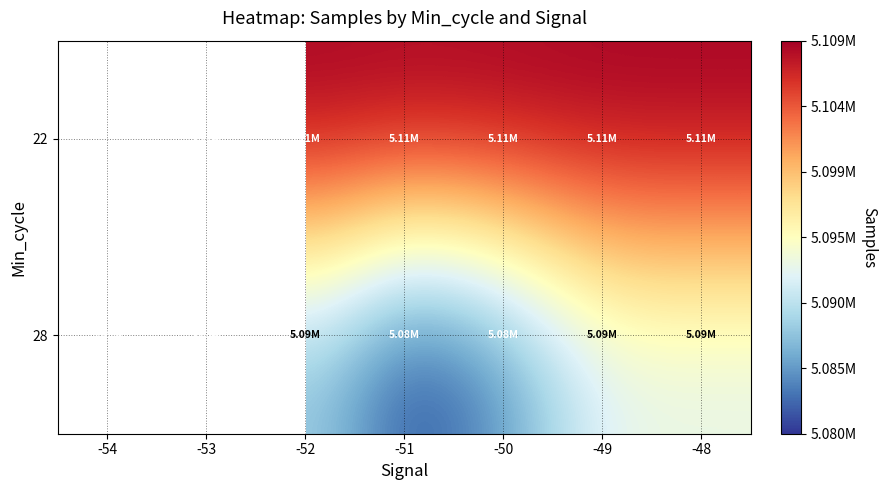

List the labels in order of 22 value, smallest first.

-54, -53, -52, -51, -50, -49, -48